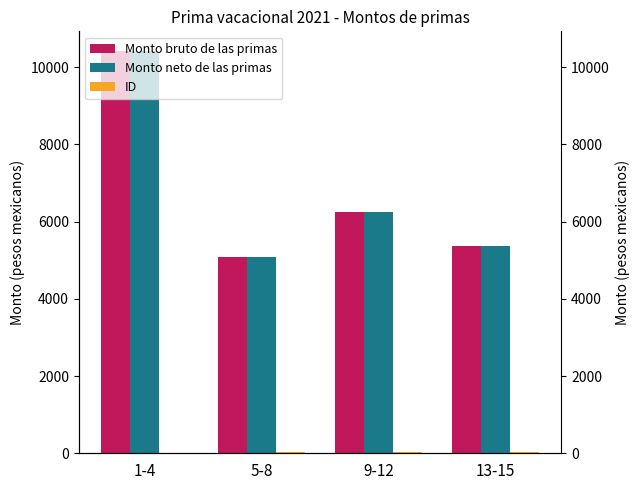

What is the label of the 1st bar from the right?

13-15